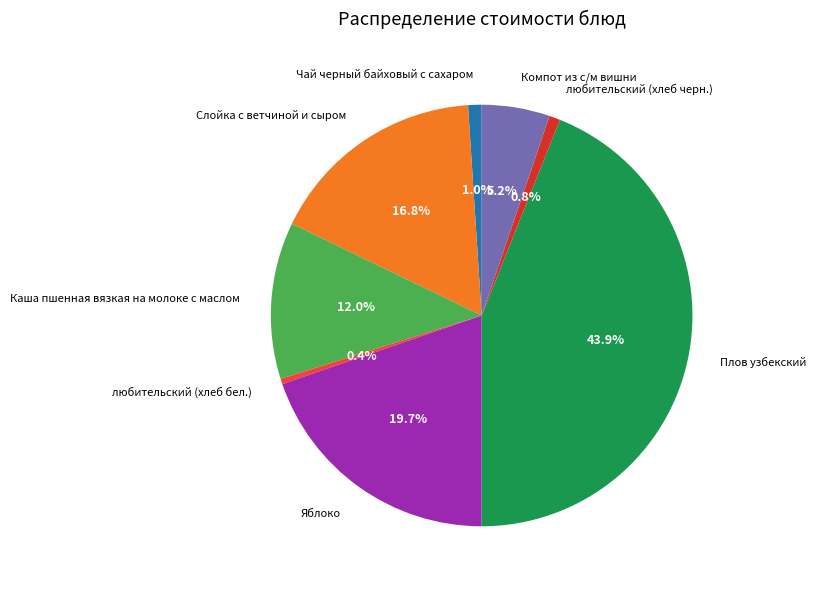

To the nearest percent, what percentage of the pie is Чай черный байховый с сахаром?

1%